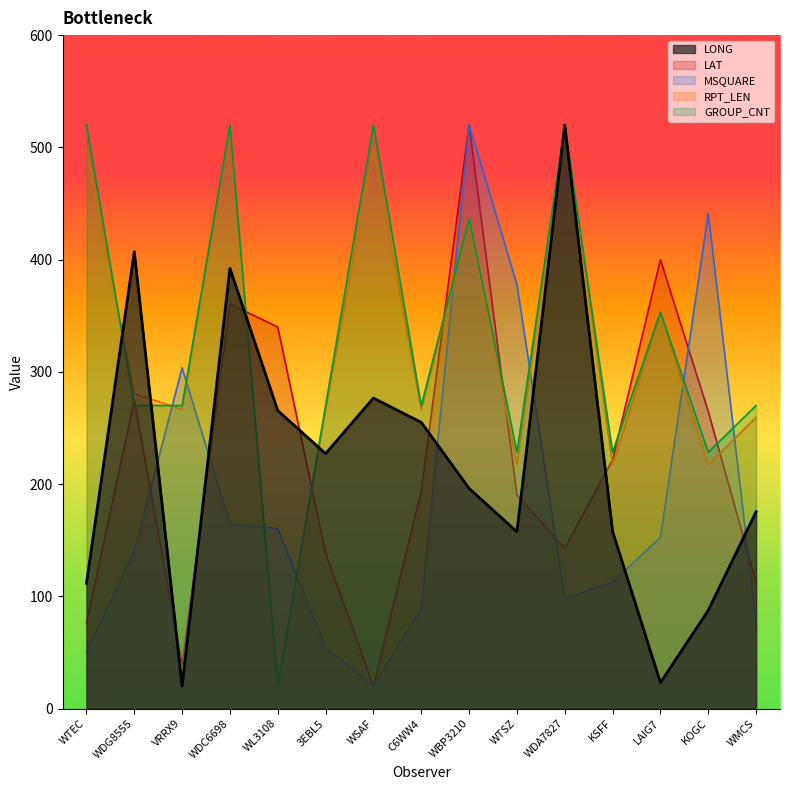

At which label does MSQUARE first exceed 139?

WDG8555